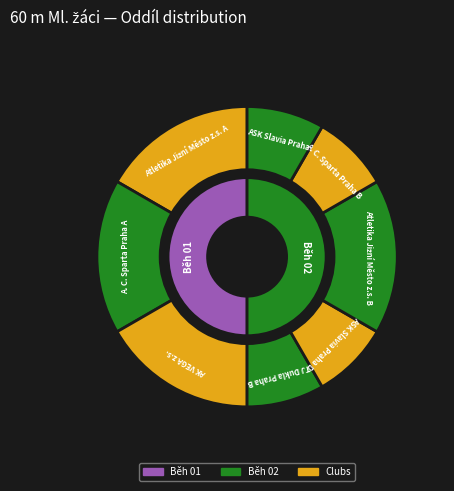

Is it true that Atletika Jižní Město z.s. A is 17% of the pie?

True